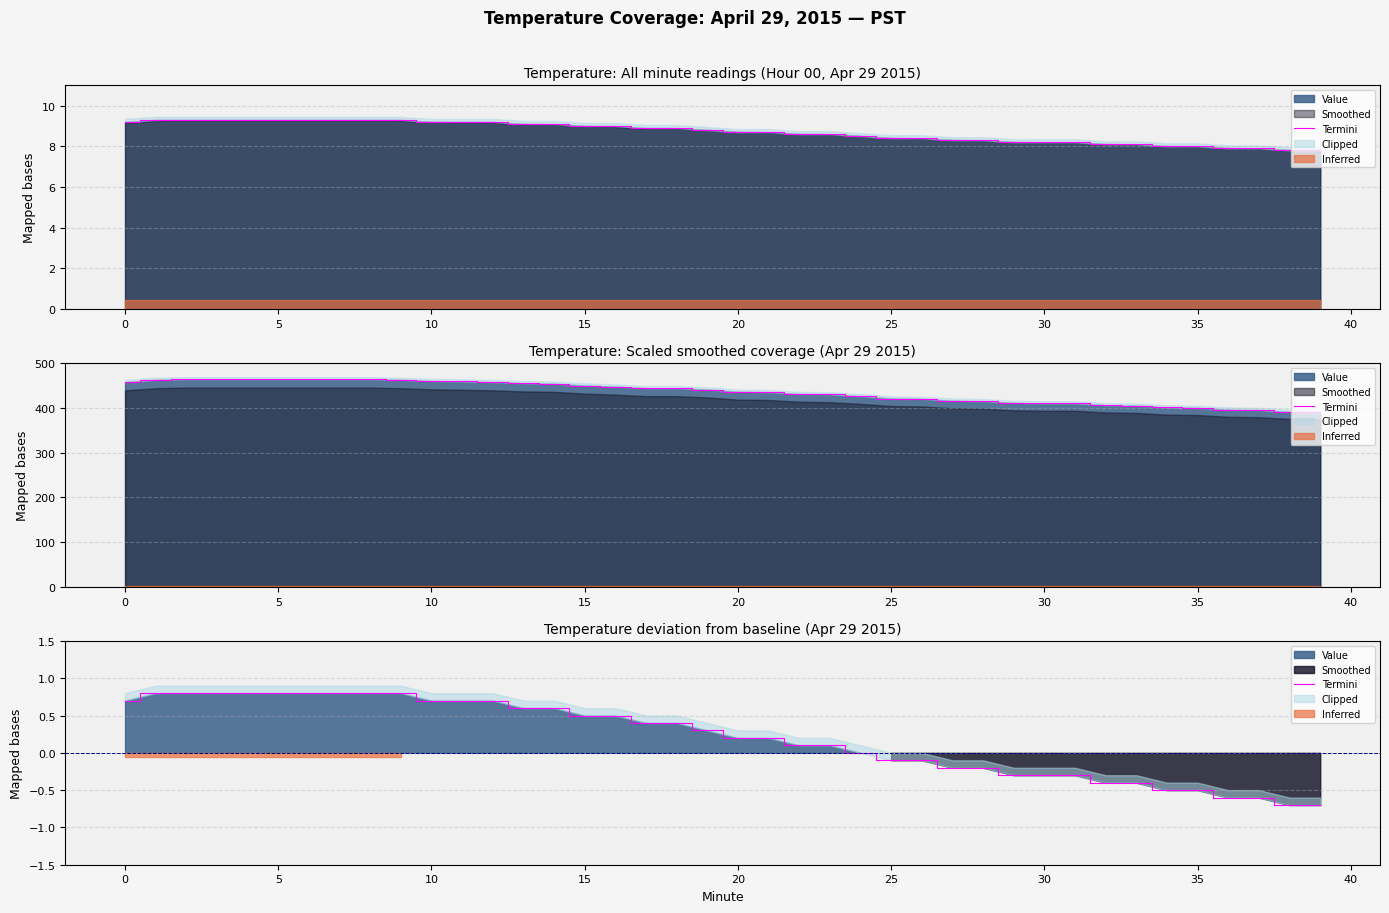

True or false: the data shows 0.8 at 10.

True